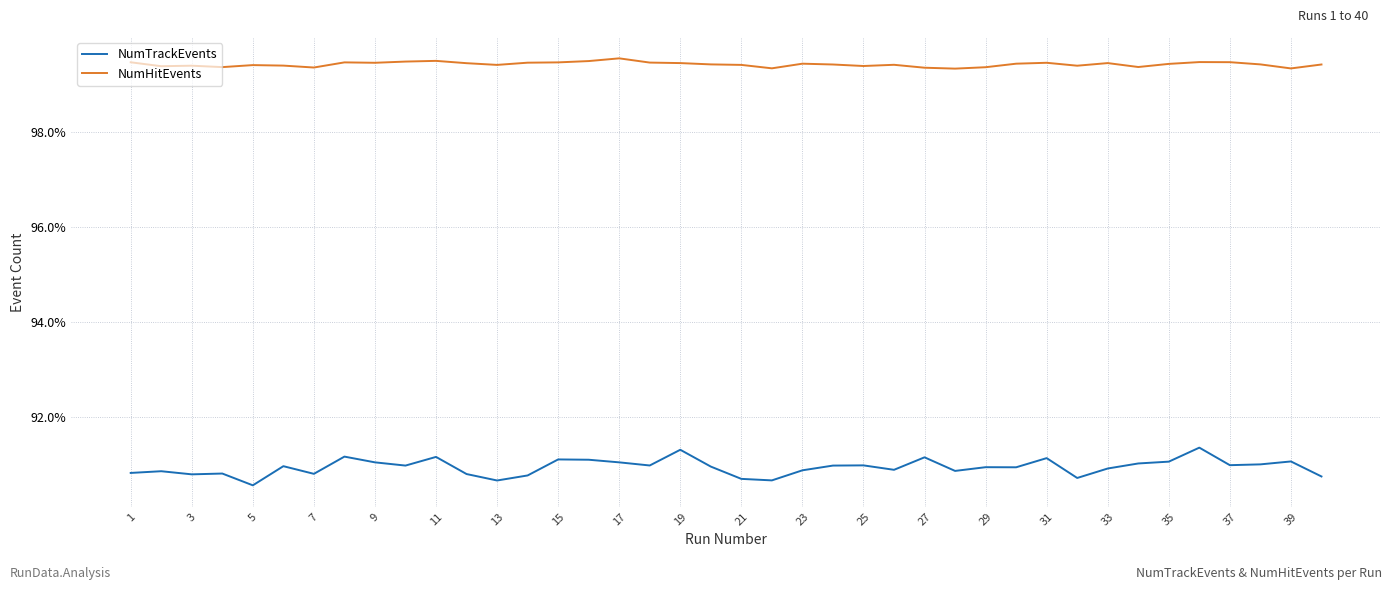

Which series has the largest total across all categories?

NumHitEvents